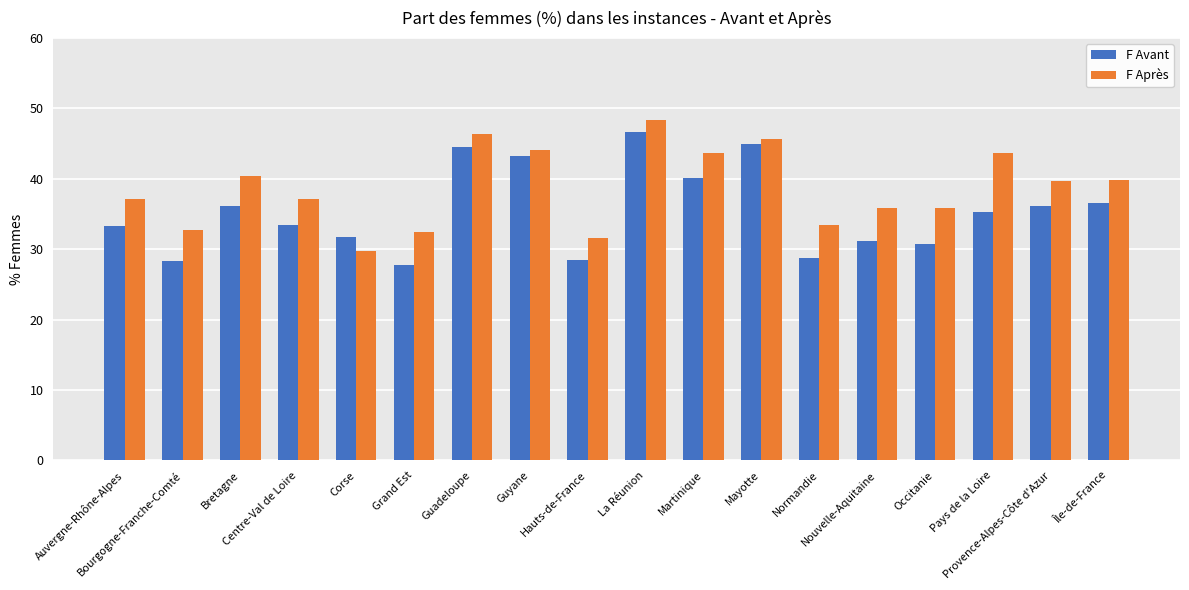

Which series has the largest total across all categories?

F Après